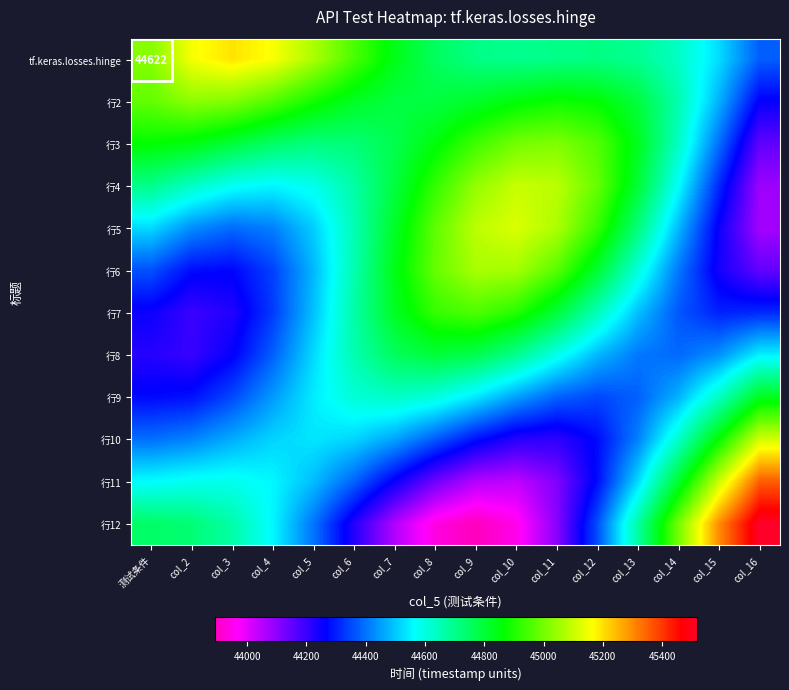

What is the maximum value shown in the chart?

45516.2